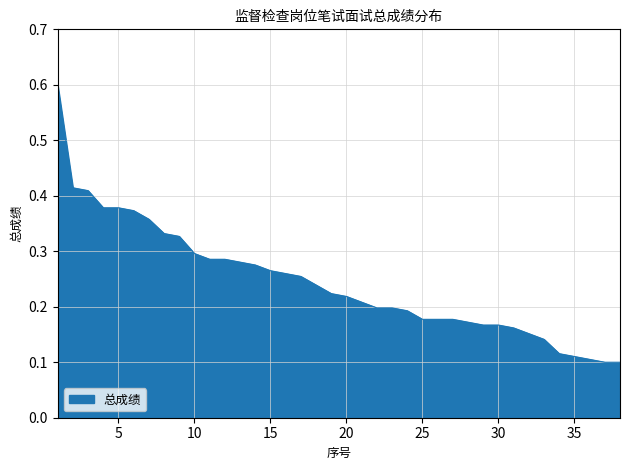

How many values are between 0 and 1?

38